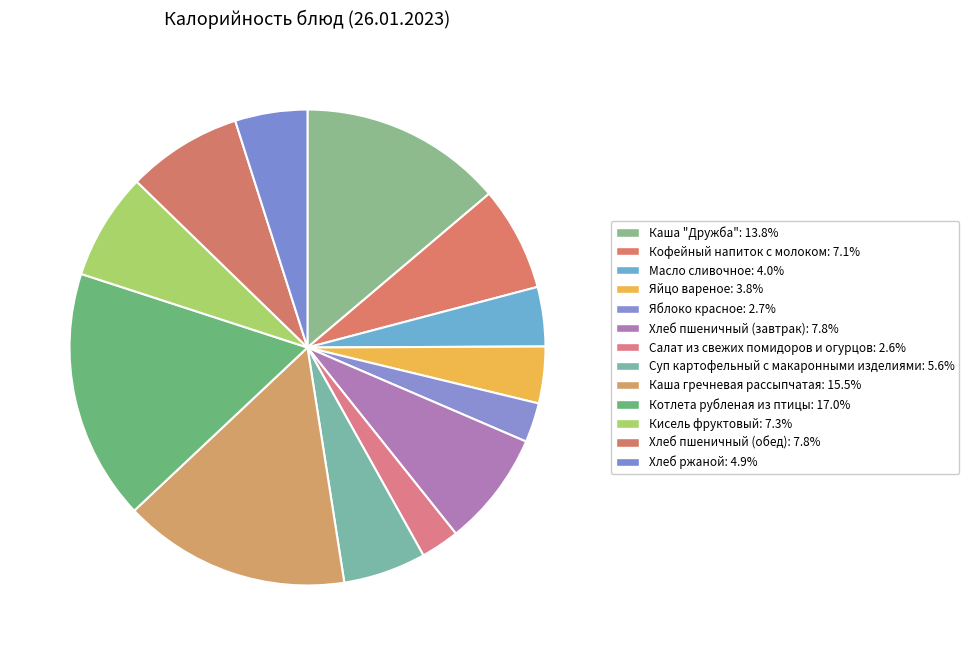

Between Каша "Дружба" and Яйцо вареное, which is larger?

Каша "Дружба"